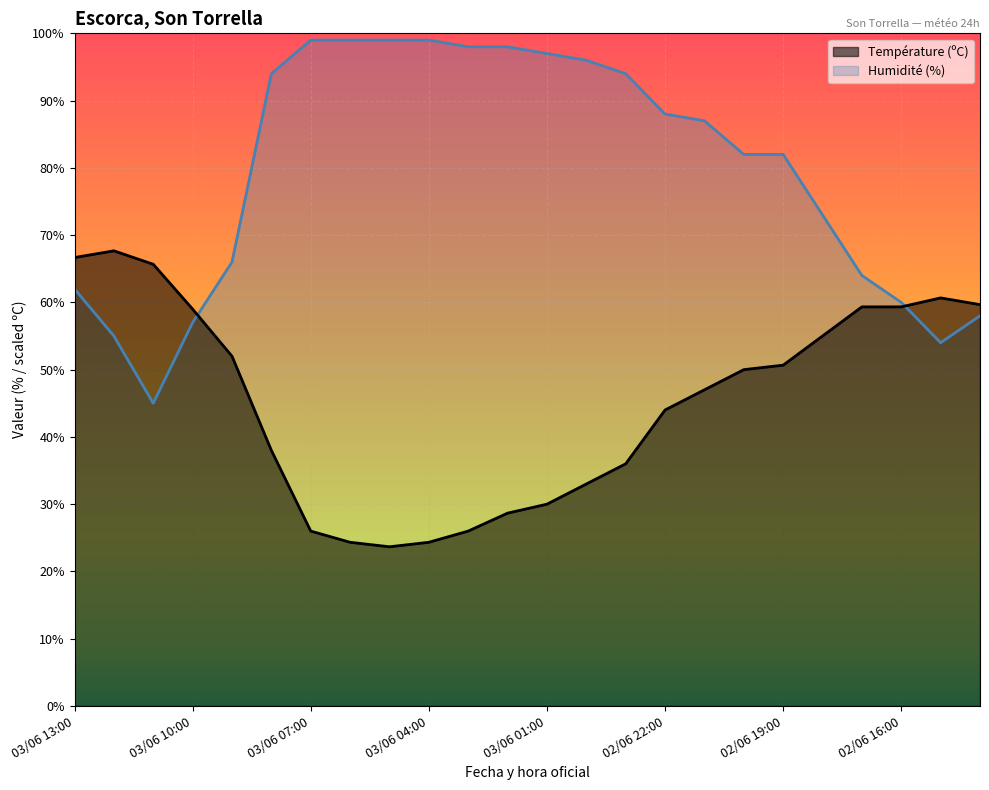

Which category has the highest value across all series?

03/06 07:00